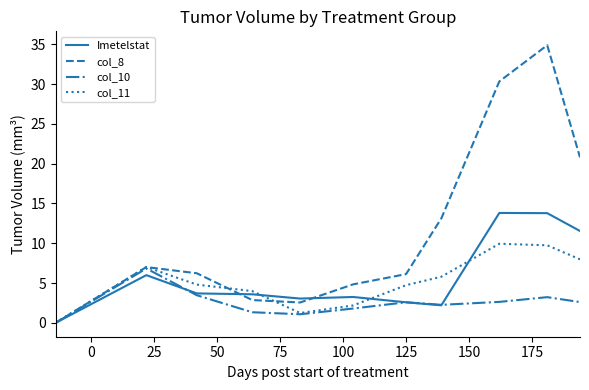

What is the maximum value for col_11?

9.9